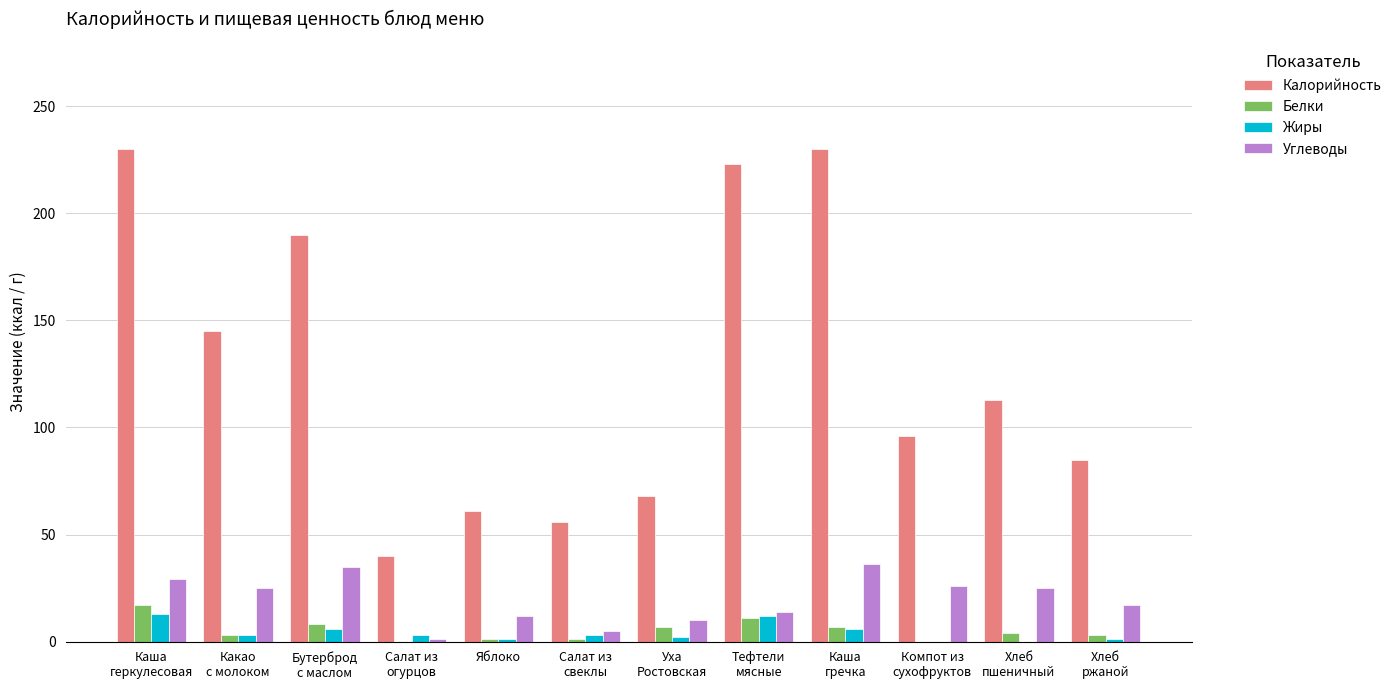

What value does the Калорийность series have at Салат из
огурцов, to the nearest 50?

50